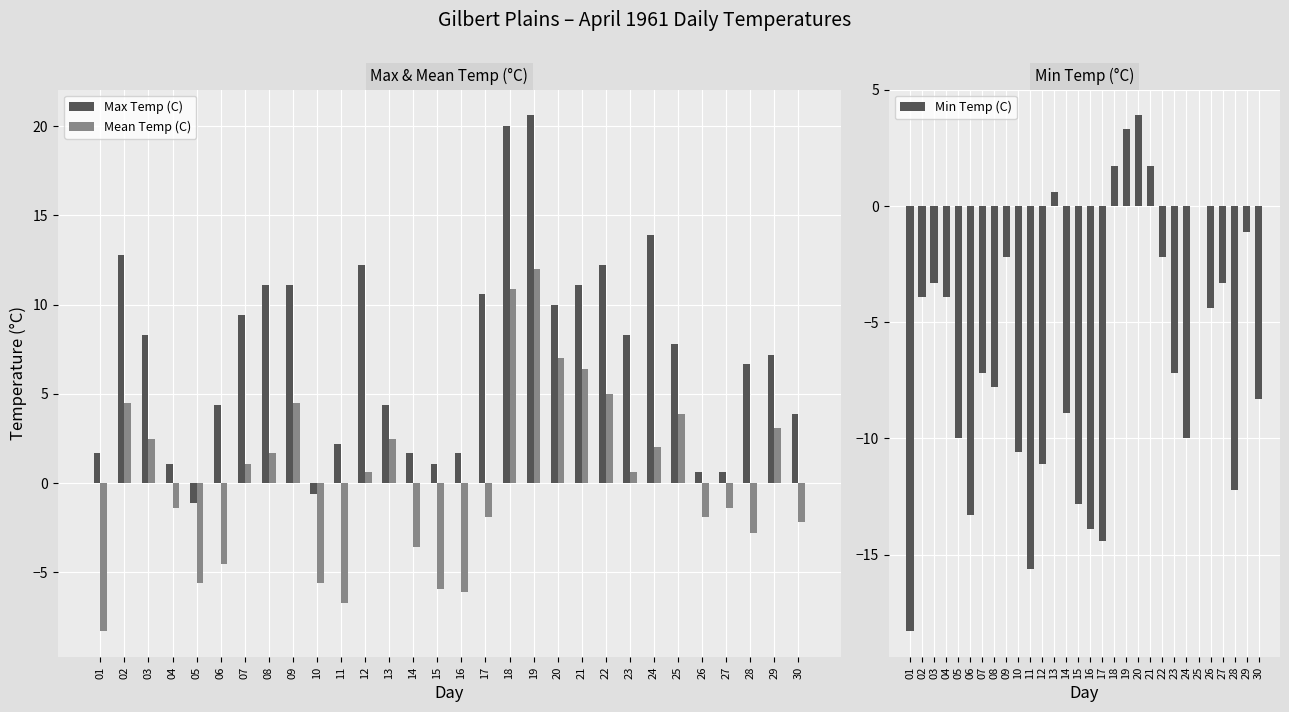

Rank the series by their average value, from lowest to highest.

Min Temp (C), Mean Temp (C), Max Temp (C)